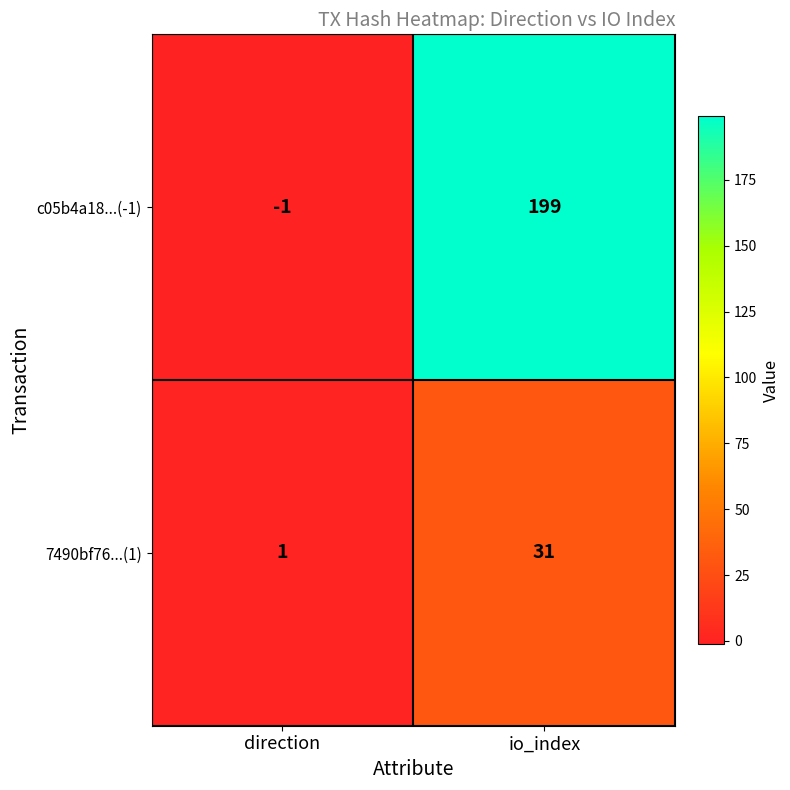

Rank the series at io_index from highest to lowest value.

c05b4a18...(-1), 7490bf76...(1)